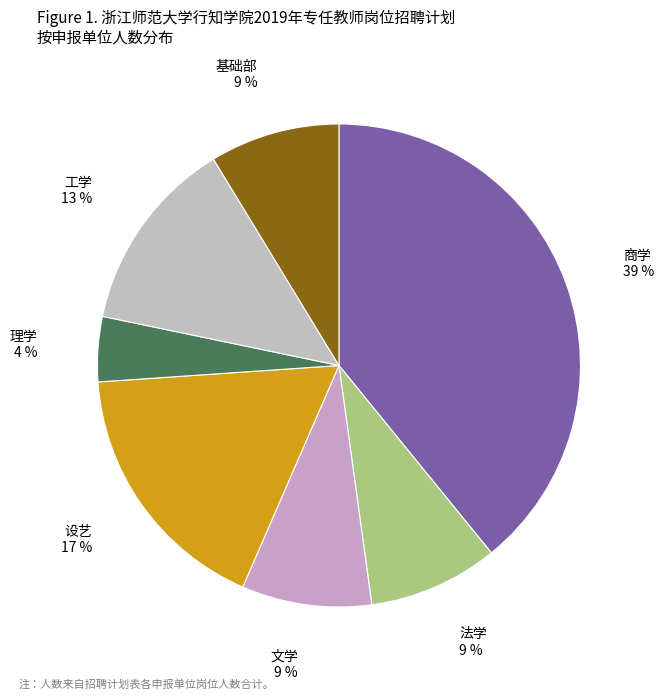

What is the largest slice in the pie chart?

商学